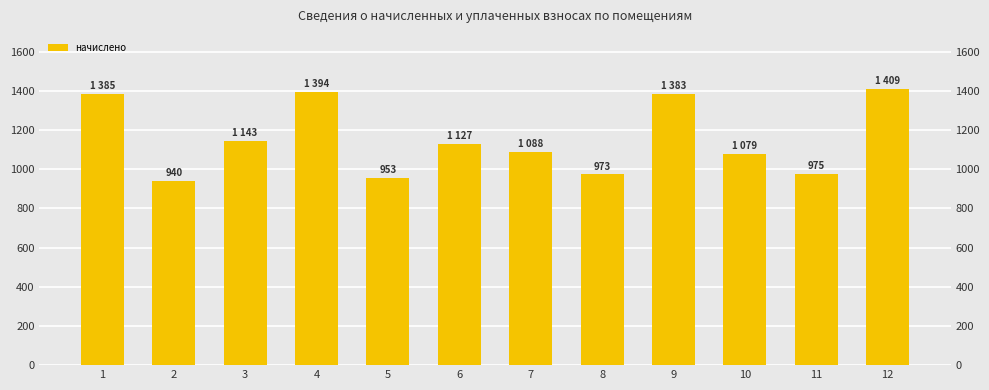

Approximately how many times larger is the value at 4 compared to 3?

1.2